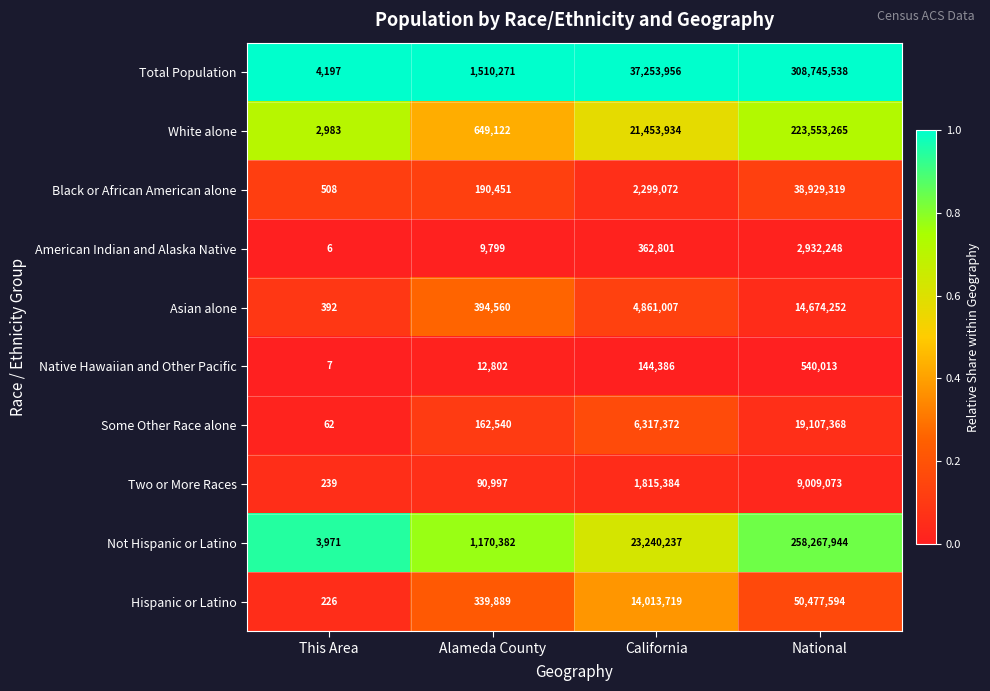

At which category is the sum across all series the highest?

National